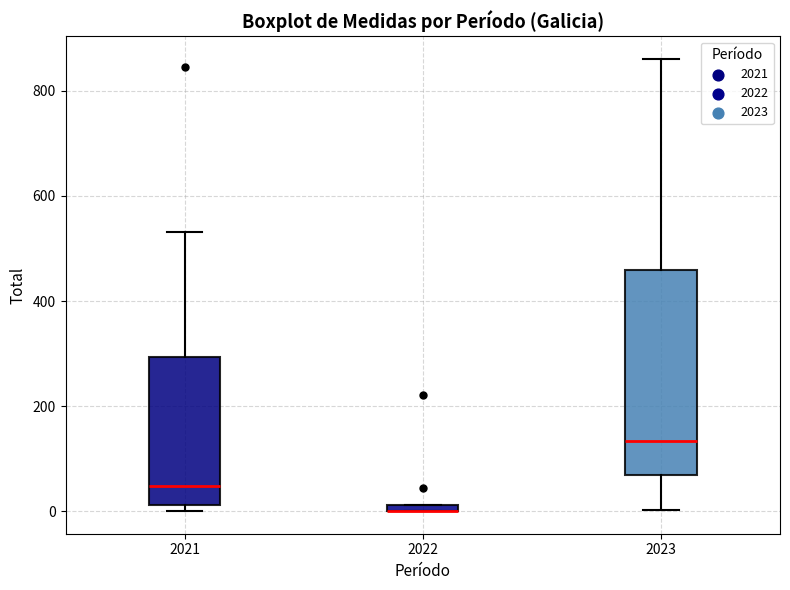

Where is the lower edge of the box at x = 2022 on the y-axis? The values are not printed on the chart, so give them approximately, as read against the axis.

0